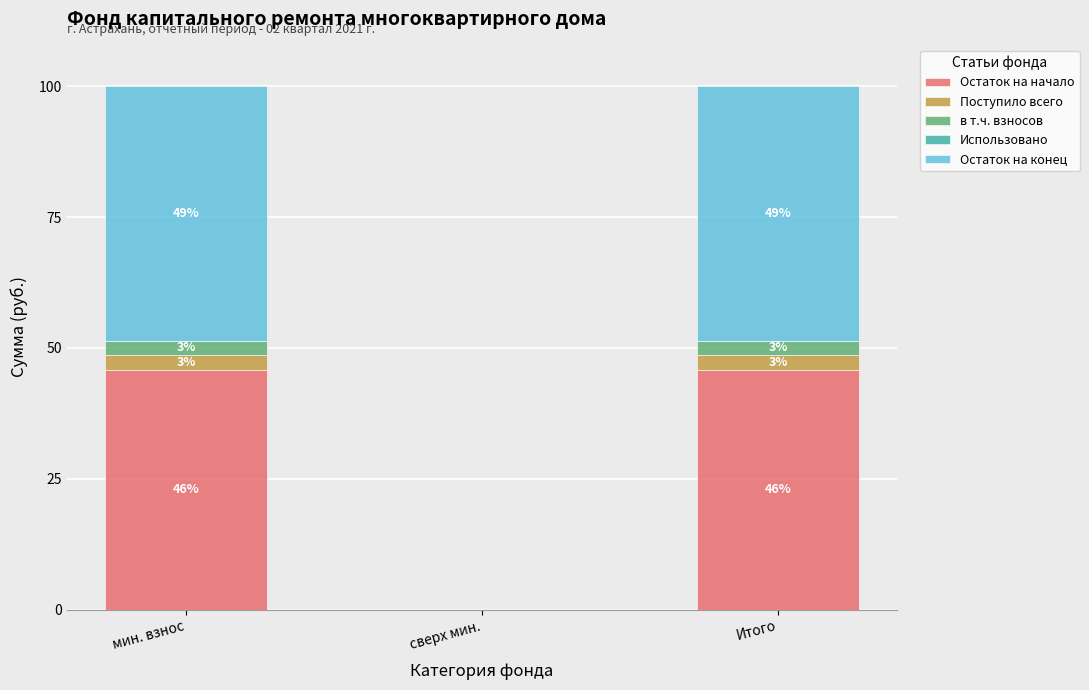

Are the bars grouped side by side (vs. stacked)?

No